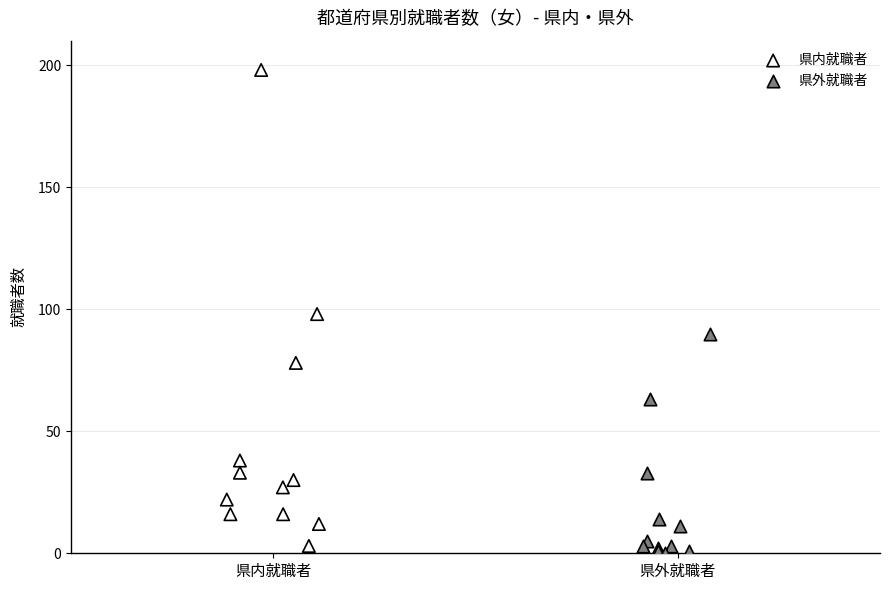

Which series has the widest spread of Y values?

県内就職者